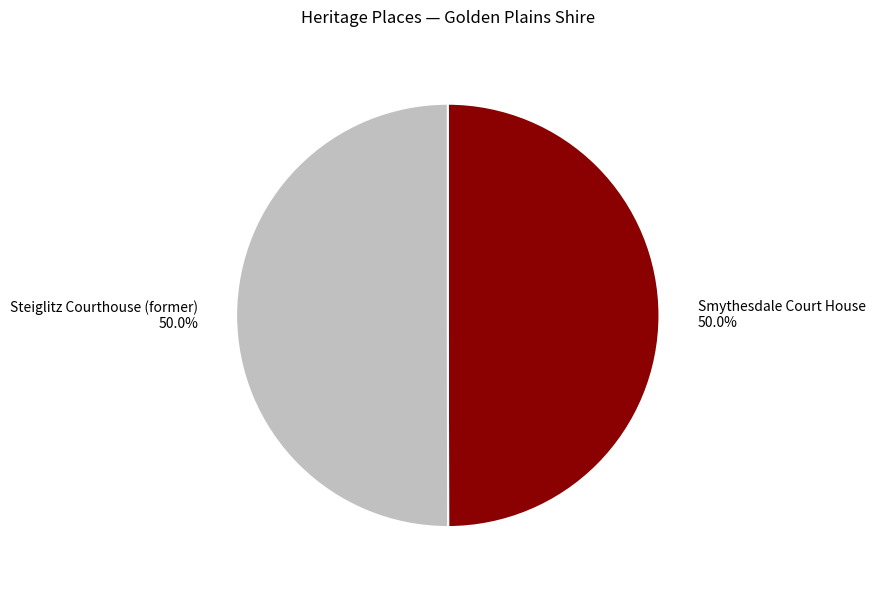

What is the total percentage of Smythesdale Court House and Steiglitz Courthouse (former)?

100.0%